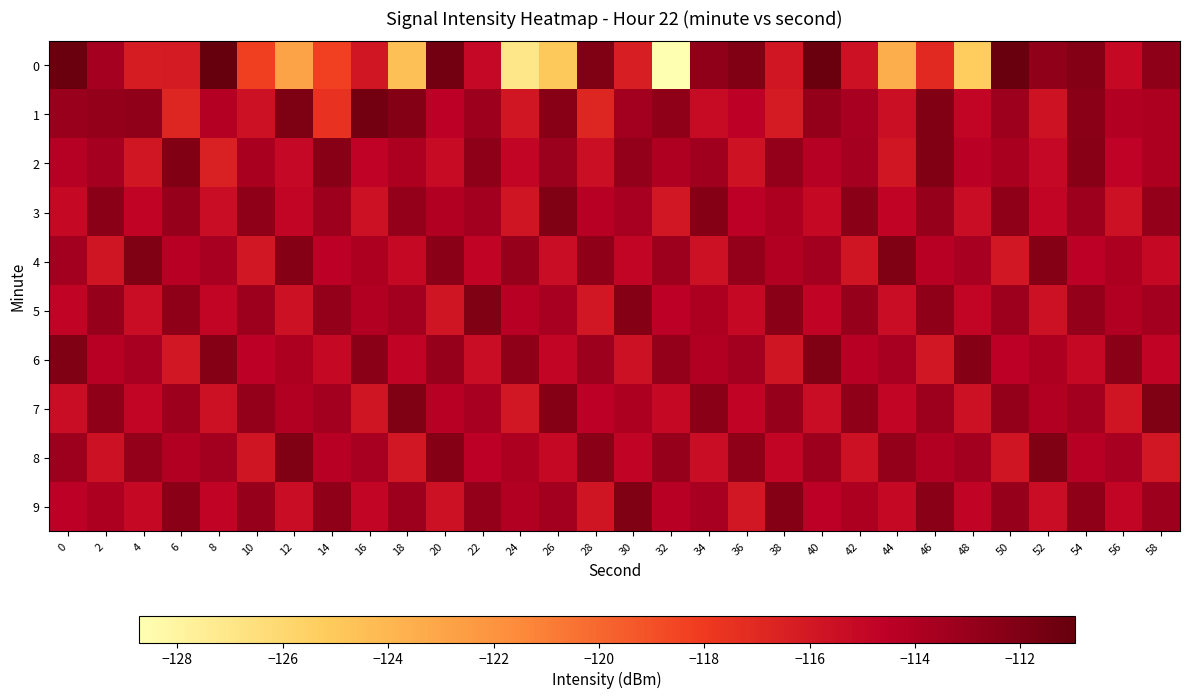

Between 48 and 36, which is larger?

36